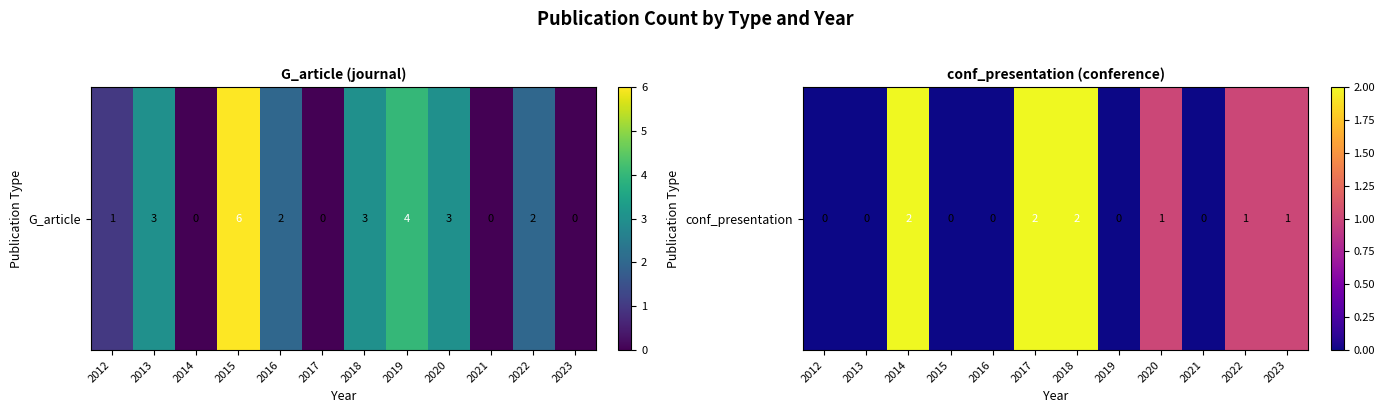

Count the number of categories in the chart.

12